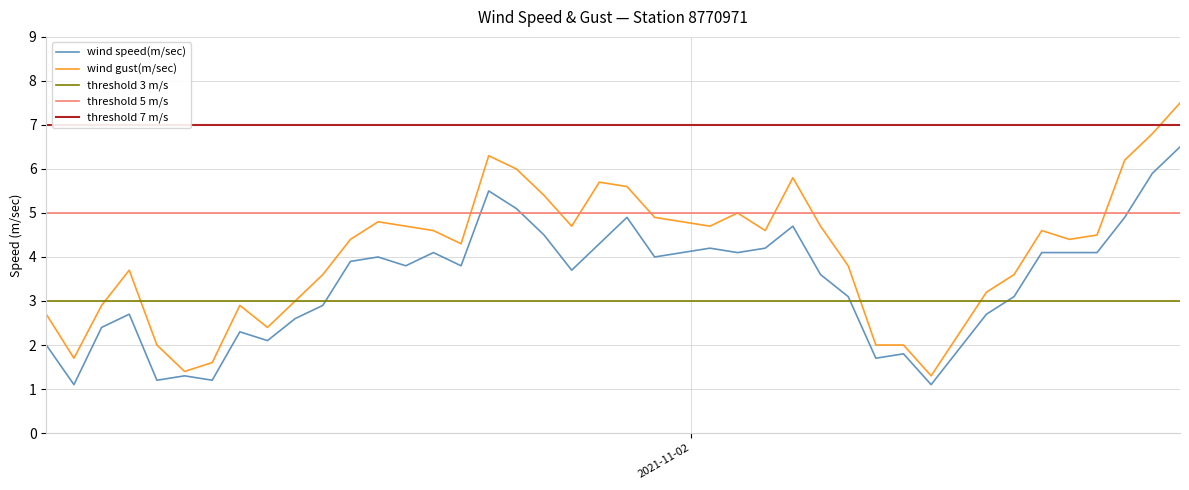

Which label corresponds to the smallest value in the chart?

2021-11-01T01:42